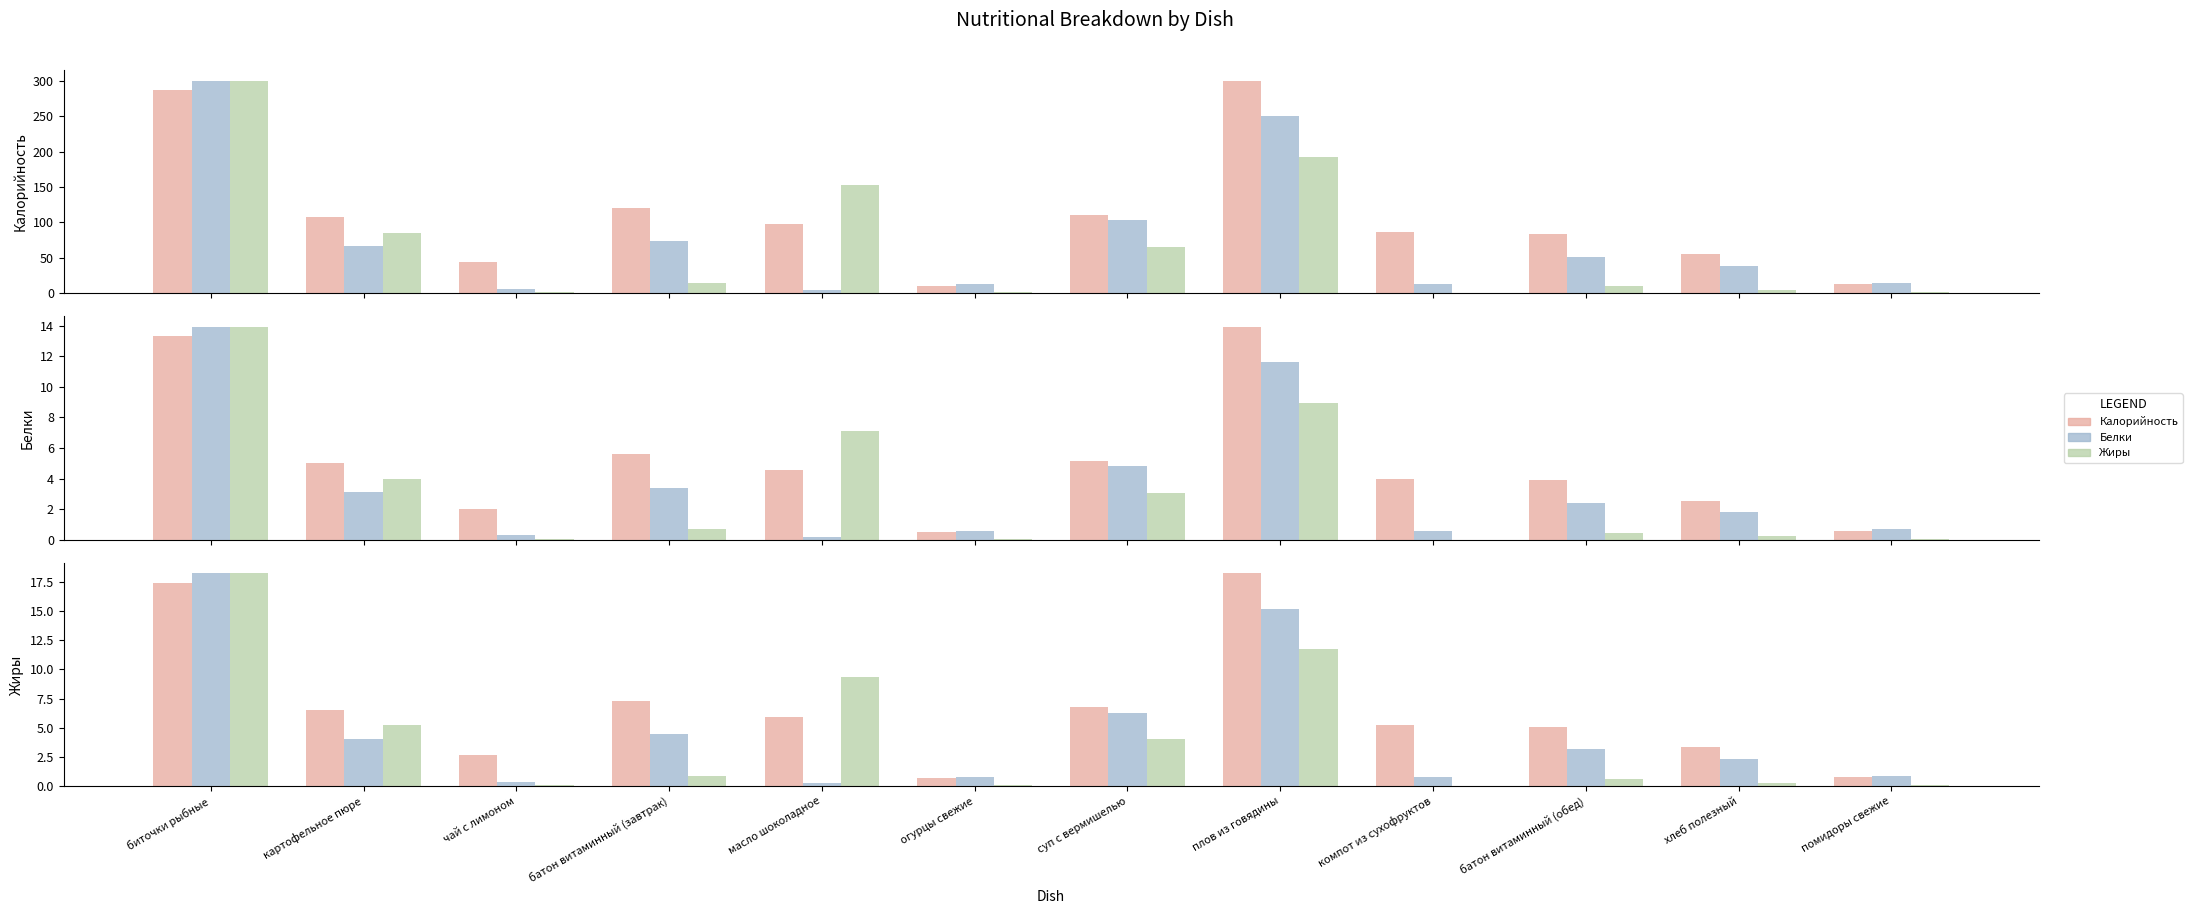

How many distinct data groups are displayed?

3